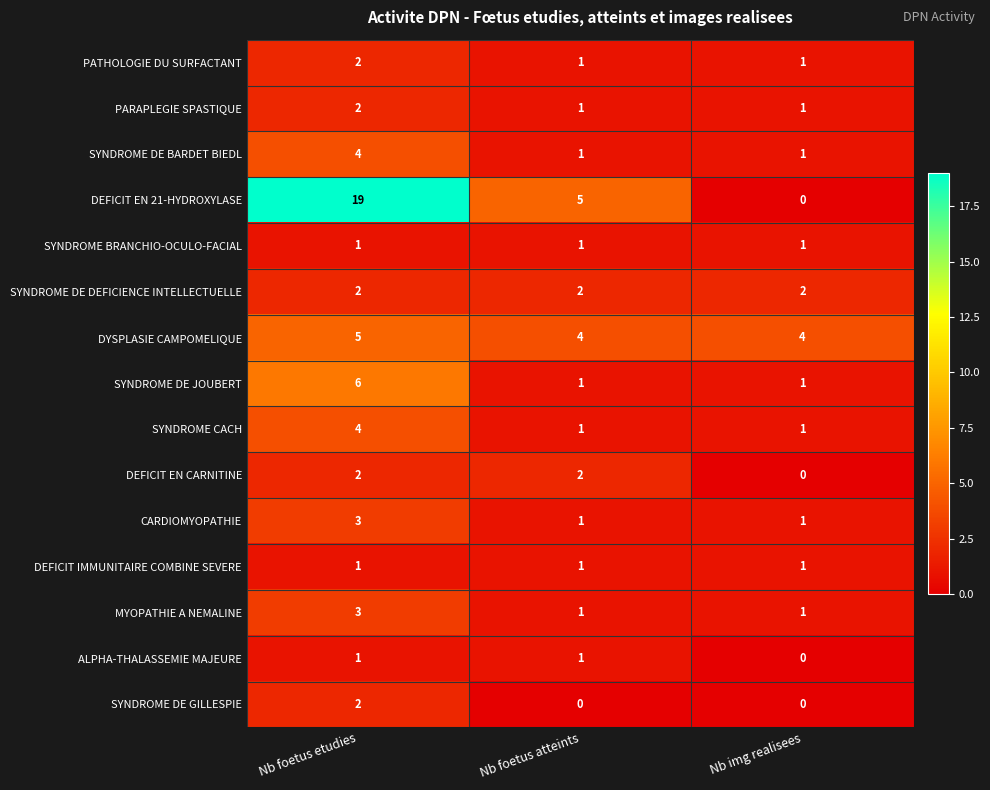

Count the SYNDROME DE JOUBERT values in the range 1 to 6.

3